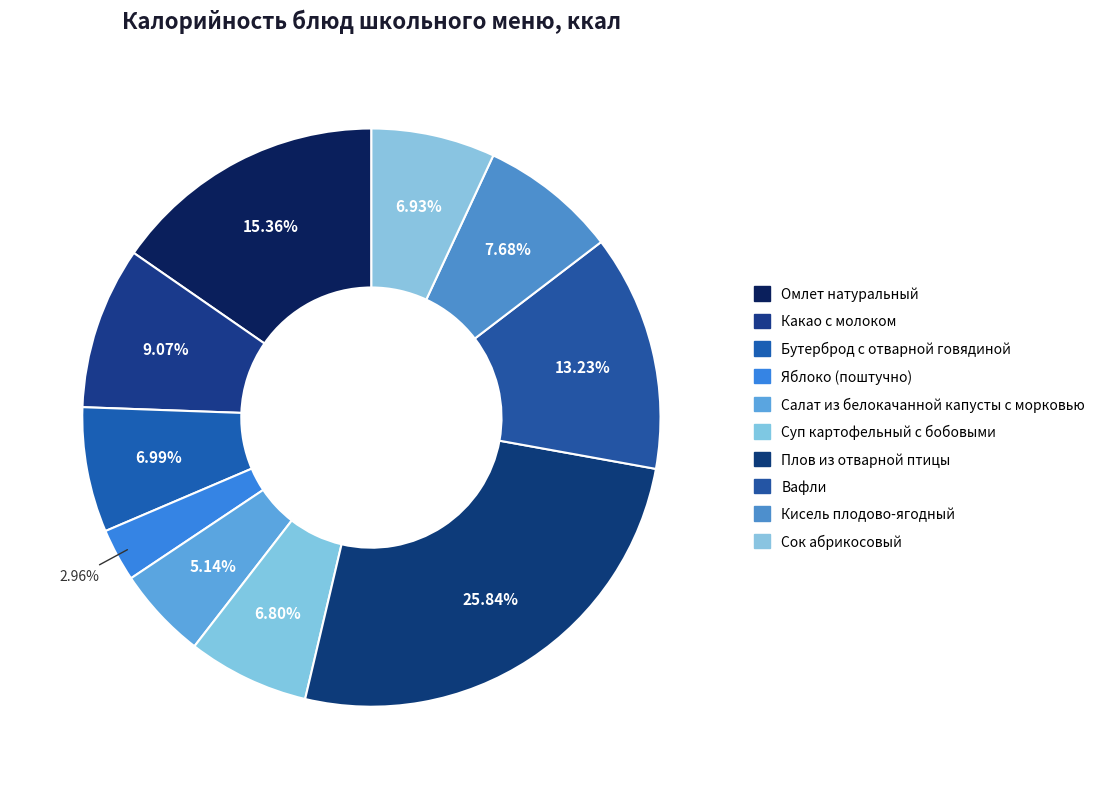

Is Сок абрикосовый the majority of the pie?

No